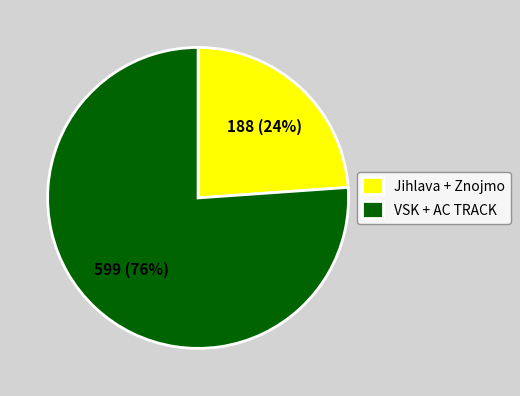

Which slice is the smallest?

Jihlava + Znojmo